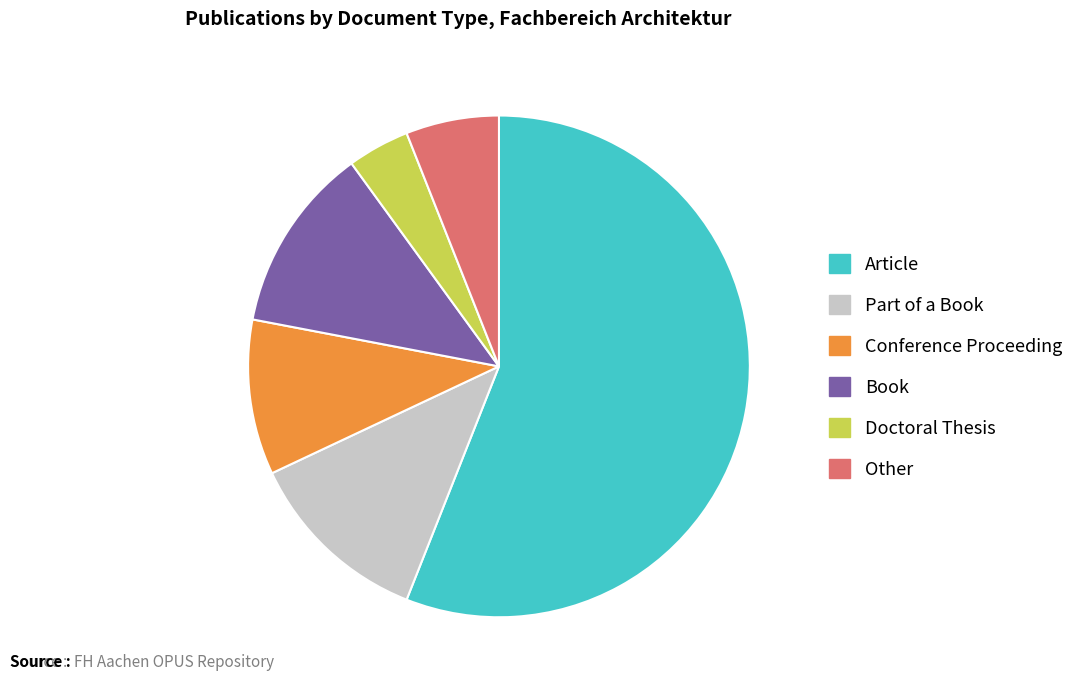

What is the majority slice?

Article